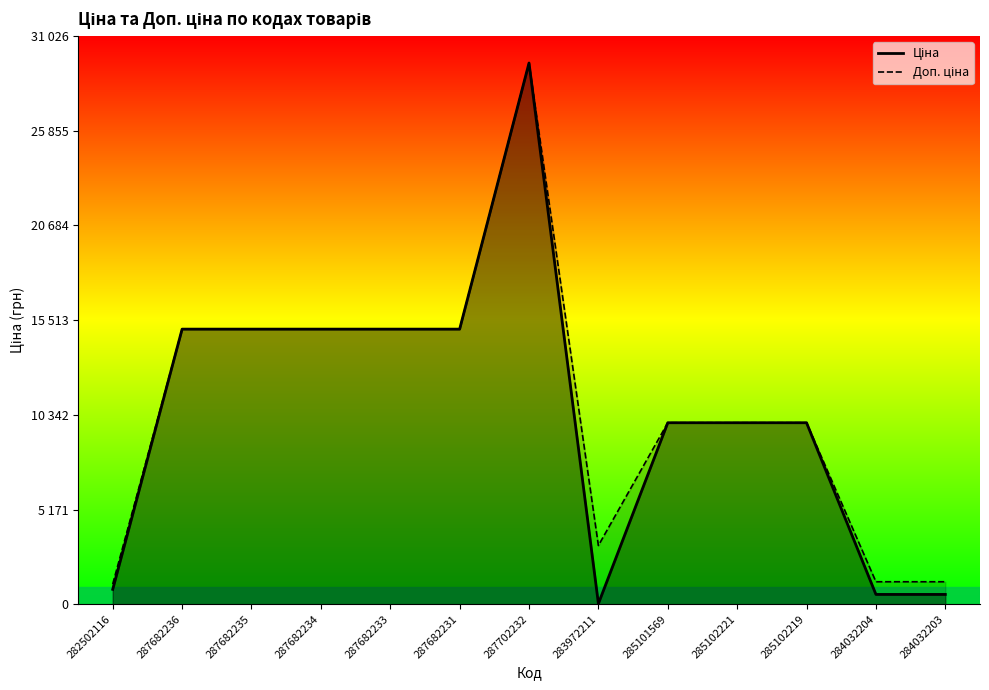

Which series has the largest total across all categories?

Доп. ціна